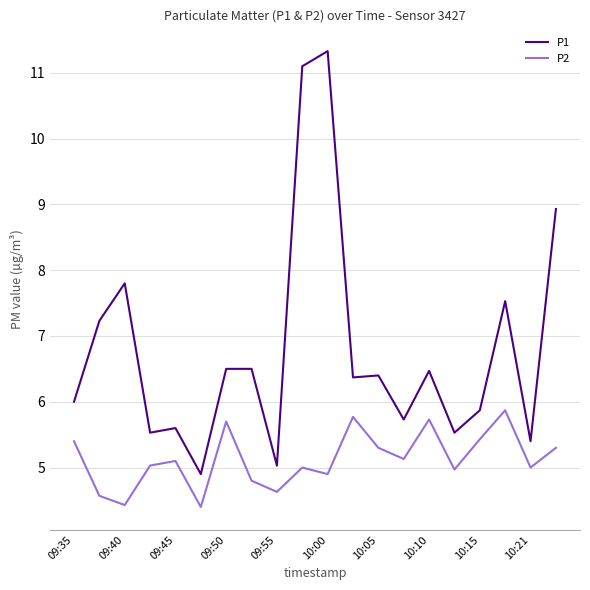

True or false: P2 and P1 cross at least once.

False